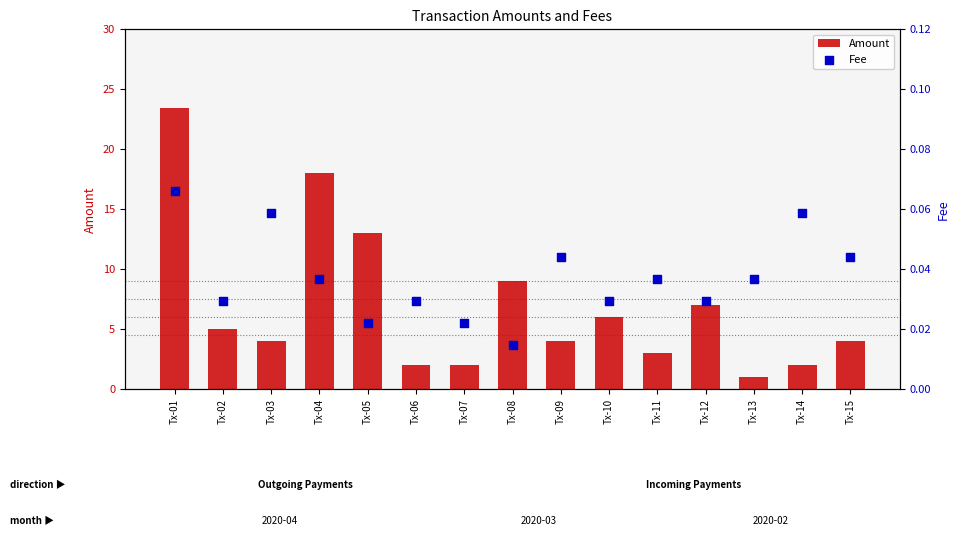

Which series has the largest total across all categories?

Amount